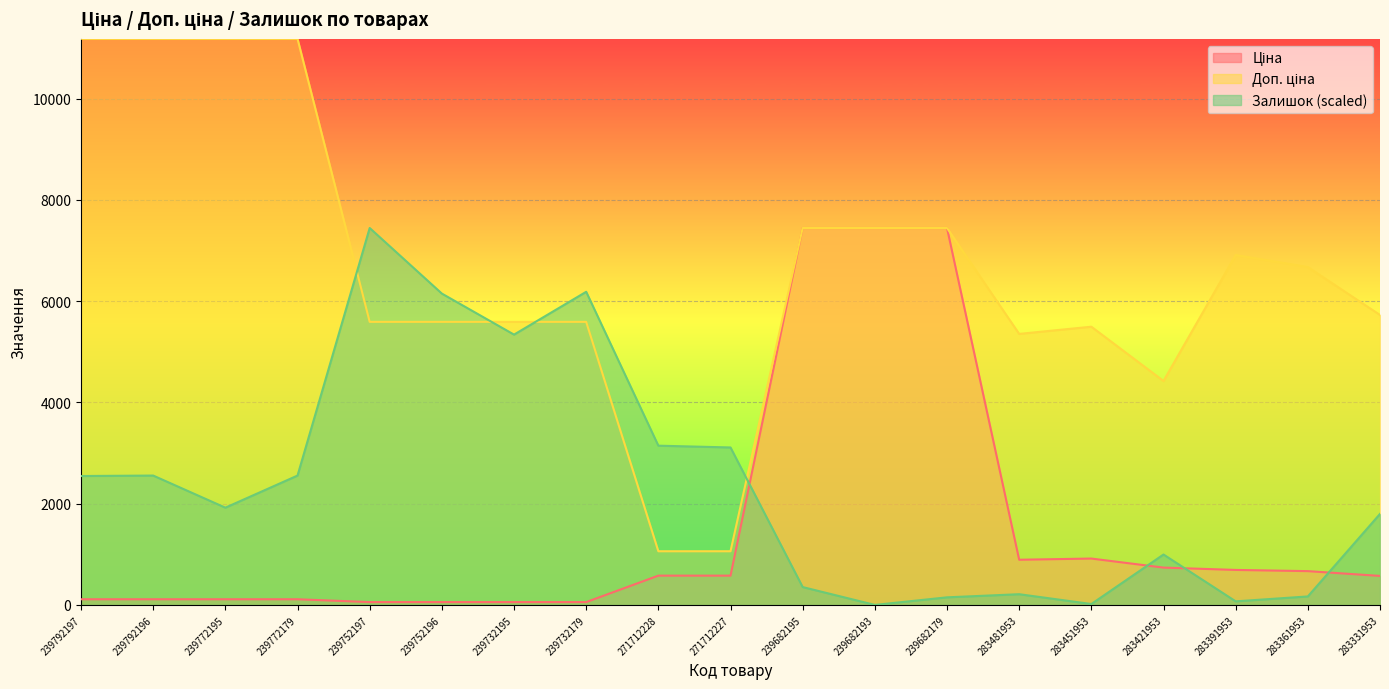

At which label does Доп. ціна reach its peak?

239792197